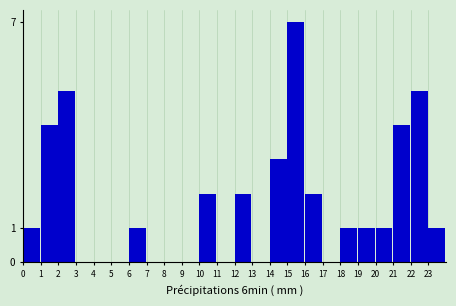

What is the height of the bar covering 12 to 13 on the x-axis? The values are not printed on the chart, so give them approximately, as read against the axis.

2